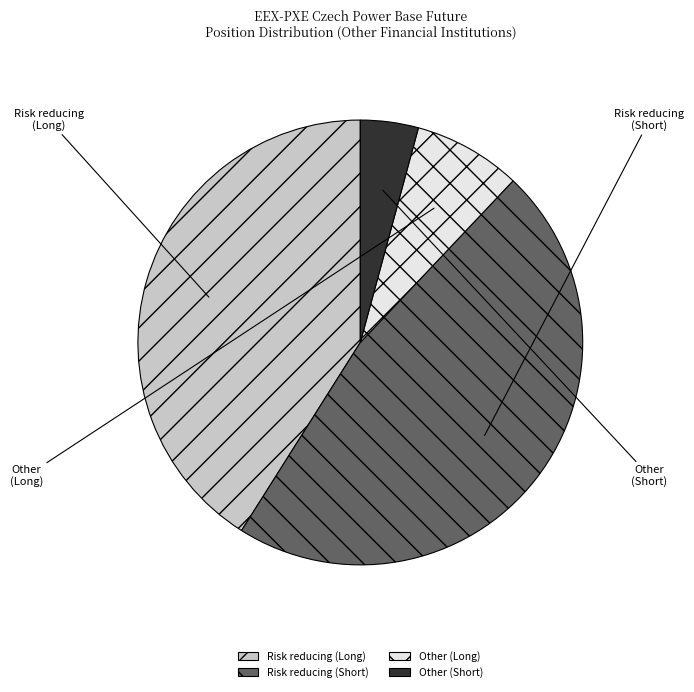

Is the sum of Risk reducing (Long) and Other (Long) greater than half?

No